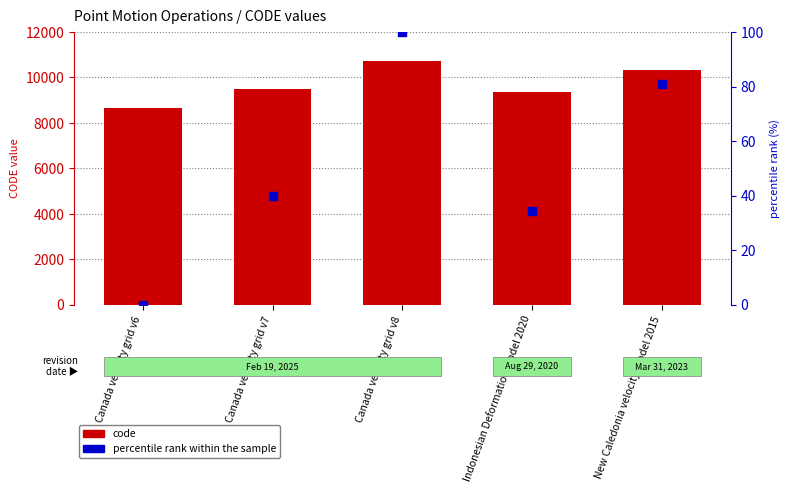

What is the total value across all series at Indonesian Deformation Model 2020?

9409.4